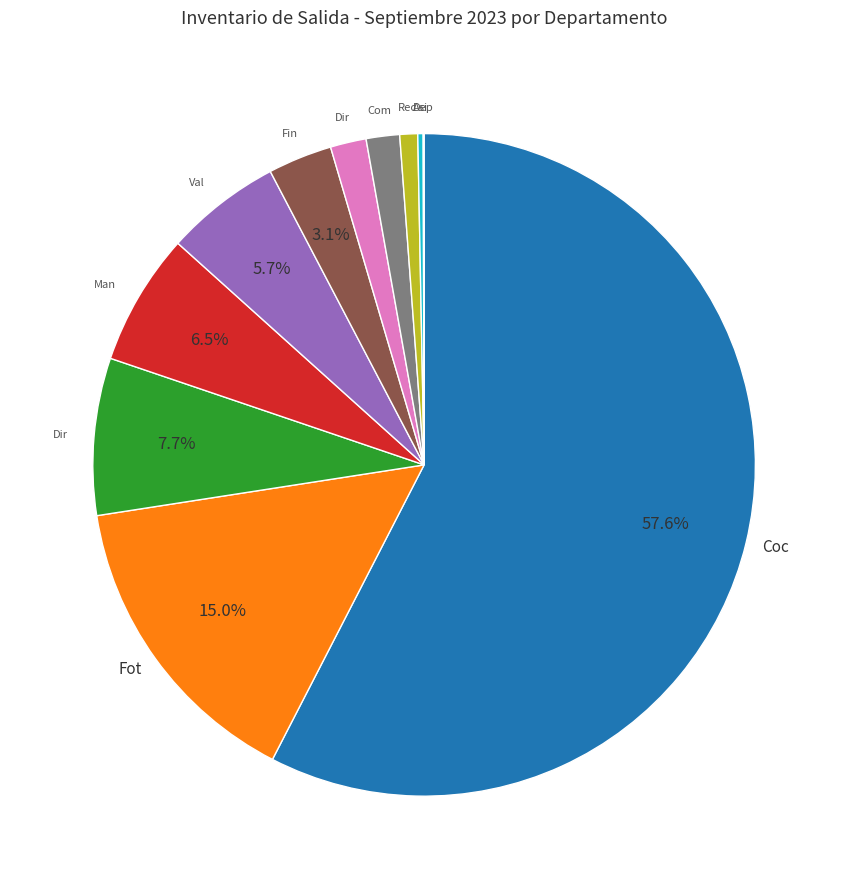

Is there a majority slice in this chart?

Yes